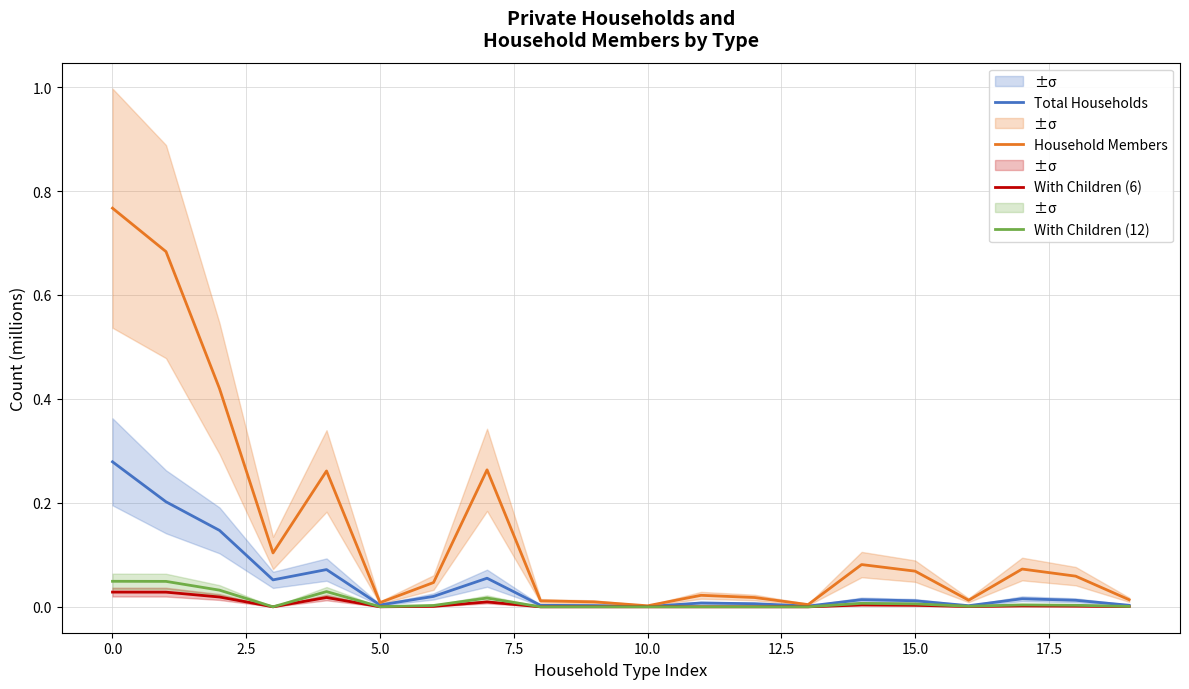

In Household Members, how many points are lower than both neighbors (excluding endpoints)?

5